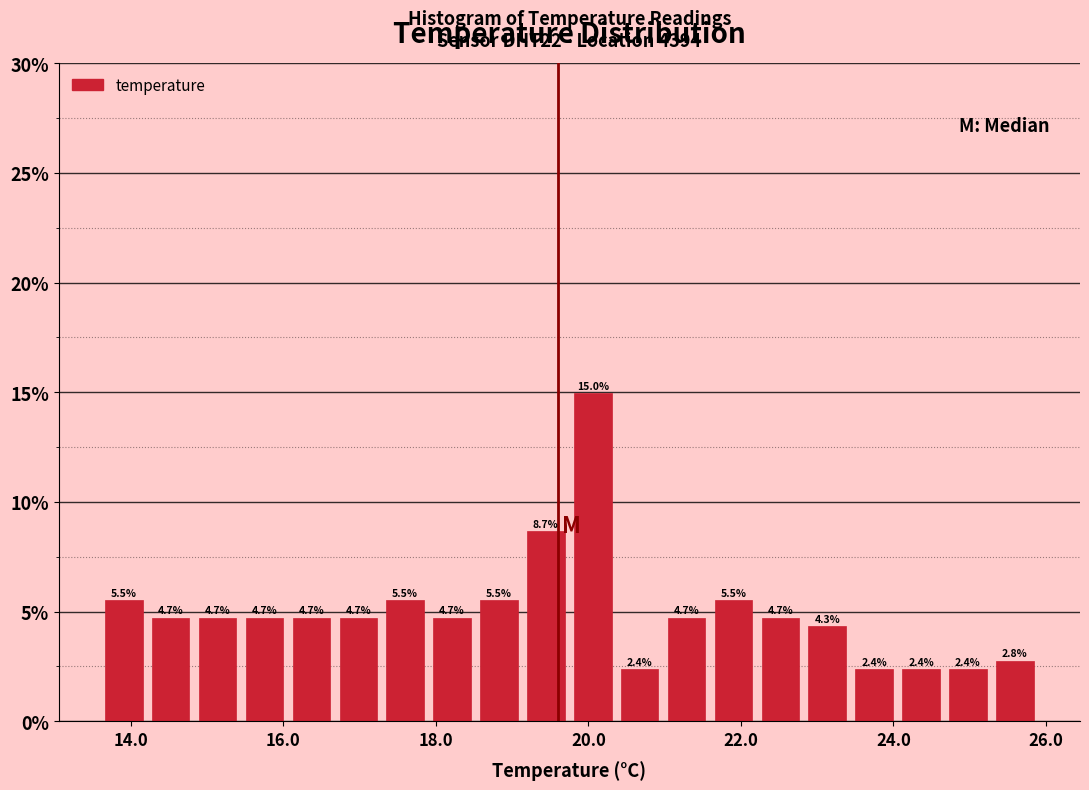

Read against the x-axis, roughly where is the centre of the tallest bar?

20.0